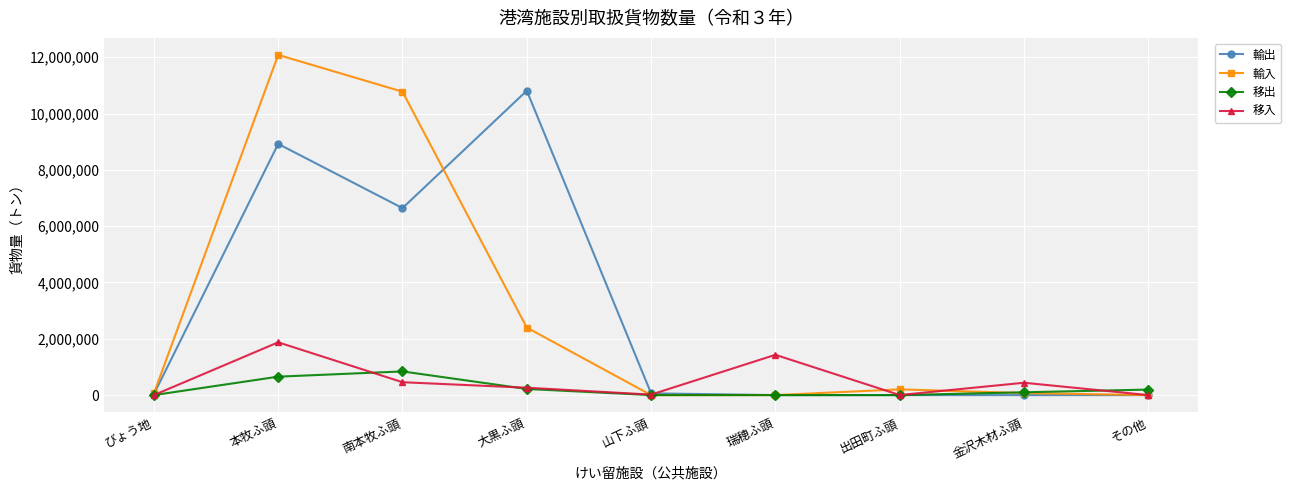

Which category has the highest value in the 輸出 series?

大黒ふ頭